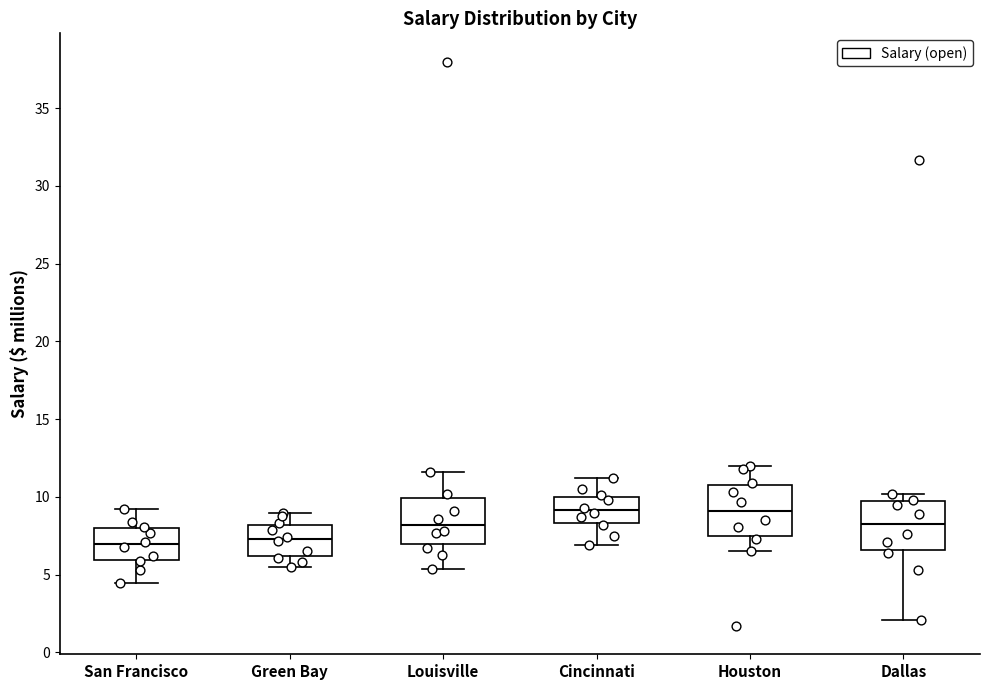

Where is the upper edge of the box for San Francisco on the y-axis? The values are not printed on the chart, so give them approximately, as read against the axis.

8.0